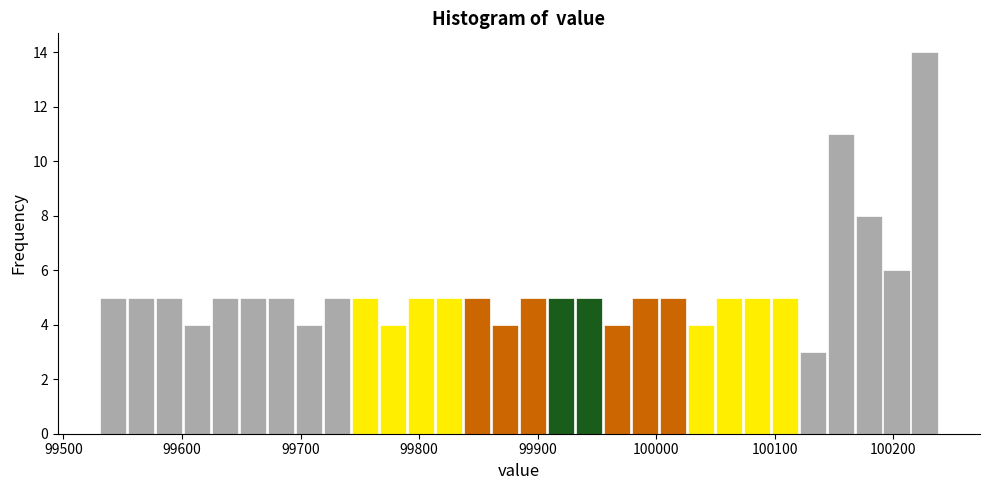

Read against the x-axis, roughly where is the centre of the tallest bar?

100230